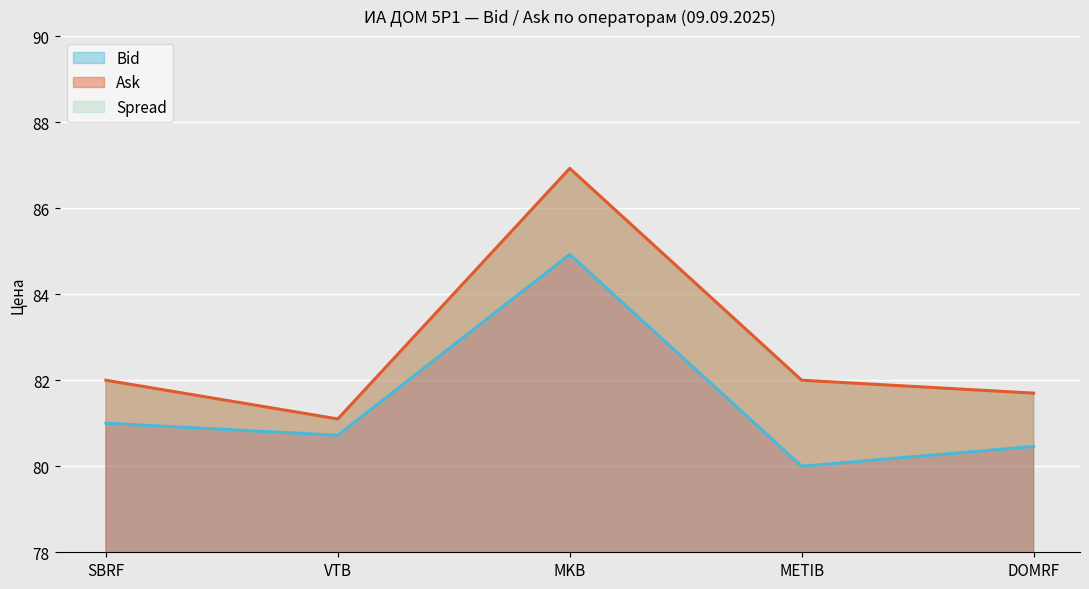

True or false: Bid and Ask intersect in this chart.

False